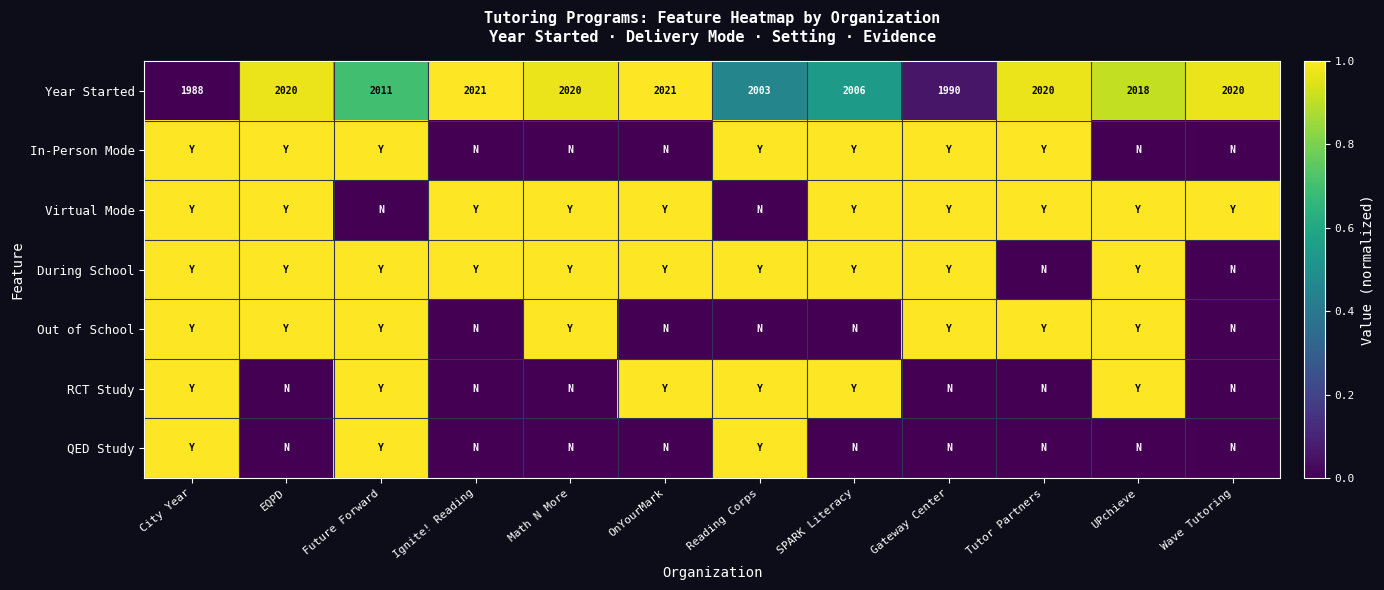

What is the spread (max minus min) of values at SPARK Literacy?

1.0